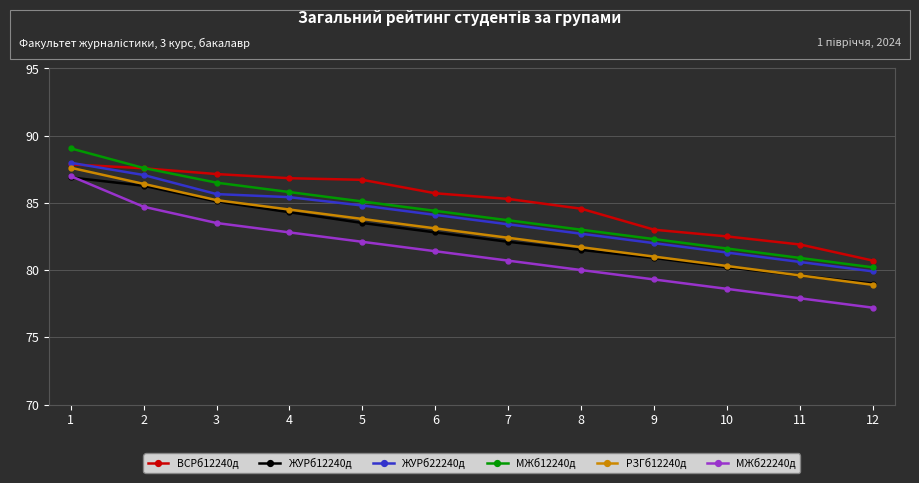

How many data points in РЗГб12240д are less than 83?

6